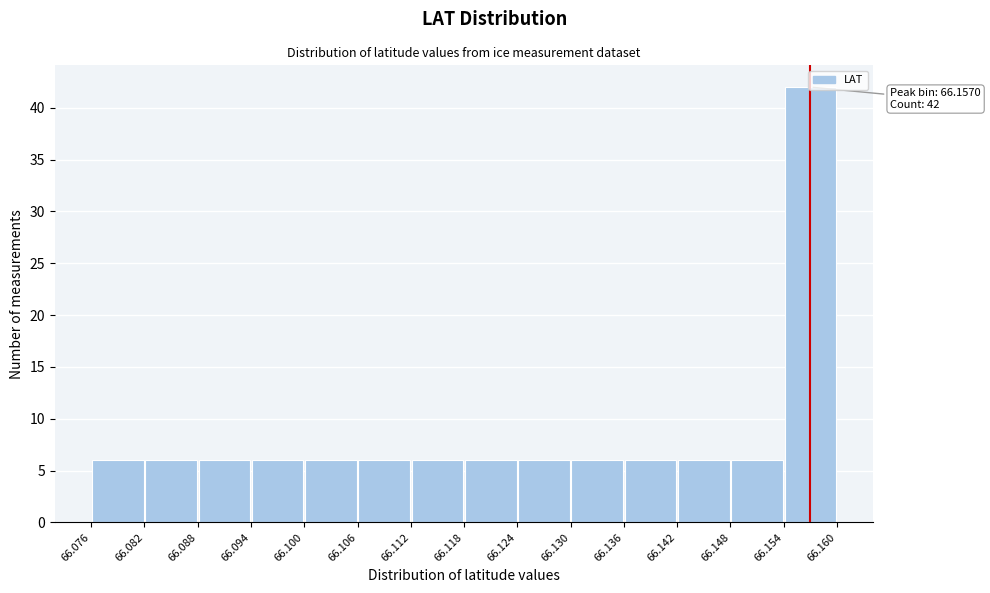

Which range on the x-axis has the tallest bar?

66.154 to 66.160